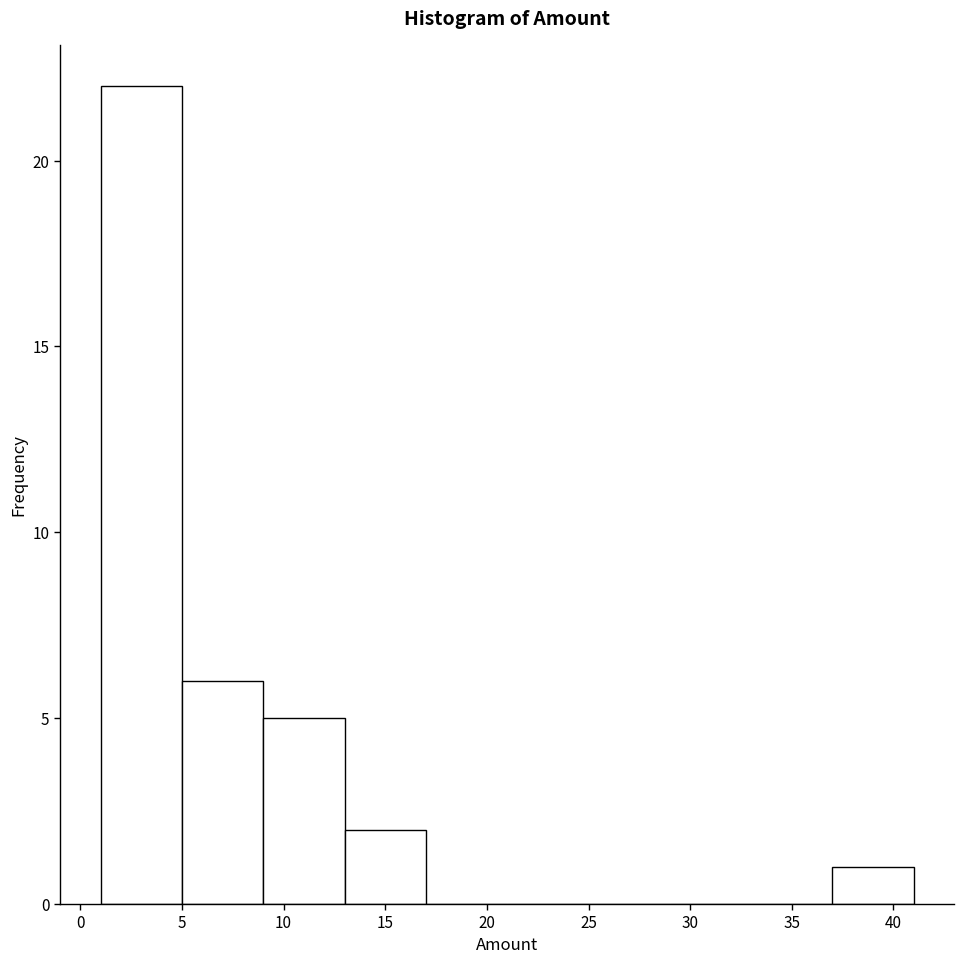

Reading left to right, transcribe this chart: for each bar, give the range it covers on the x-axis and its height. The values are not printed on the chart, so give them approximately, as read against the axis.

1 to 5: 22
5 to 9: 6
9 to 13: 5
13 to 17: 2
17 to 21: 0
21 to 25: 0
25 to 29: 0
29 to 33: 0
33 to 37: 0
37 to 41: 1